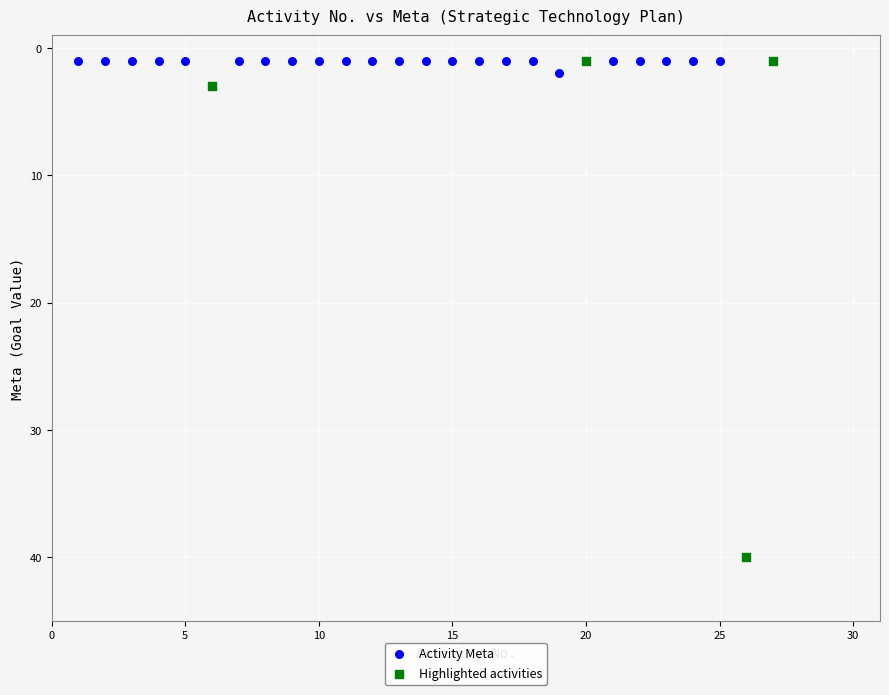

What are all the series names shown in the legend?

Activity Meta, Highlighted activities